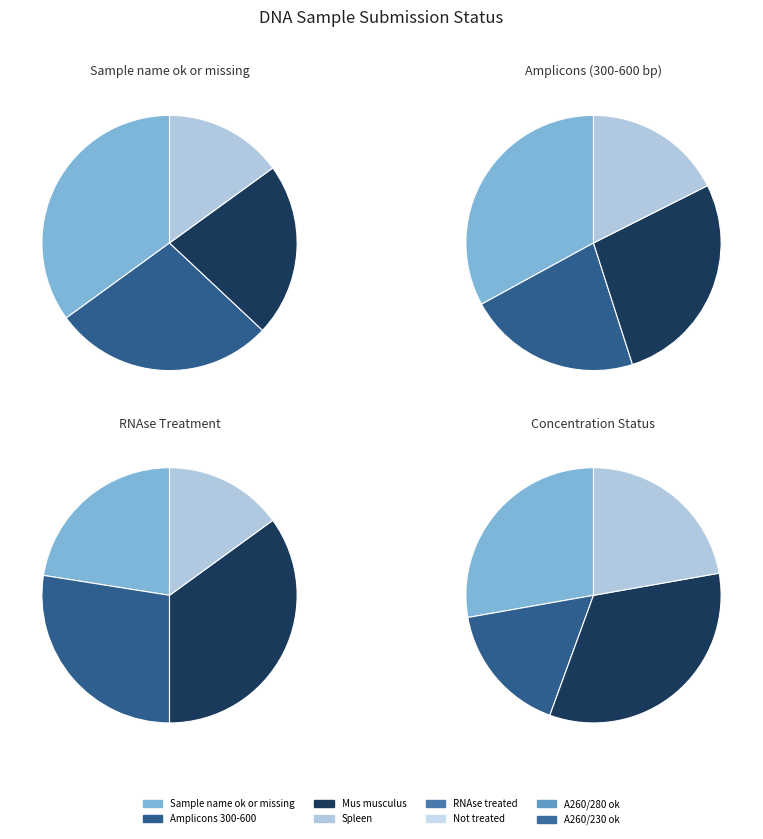

To the nearest percent, what portion does Not treated represent?

9%